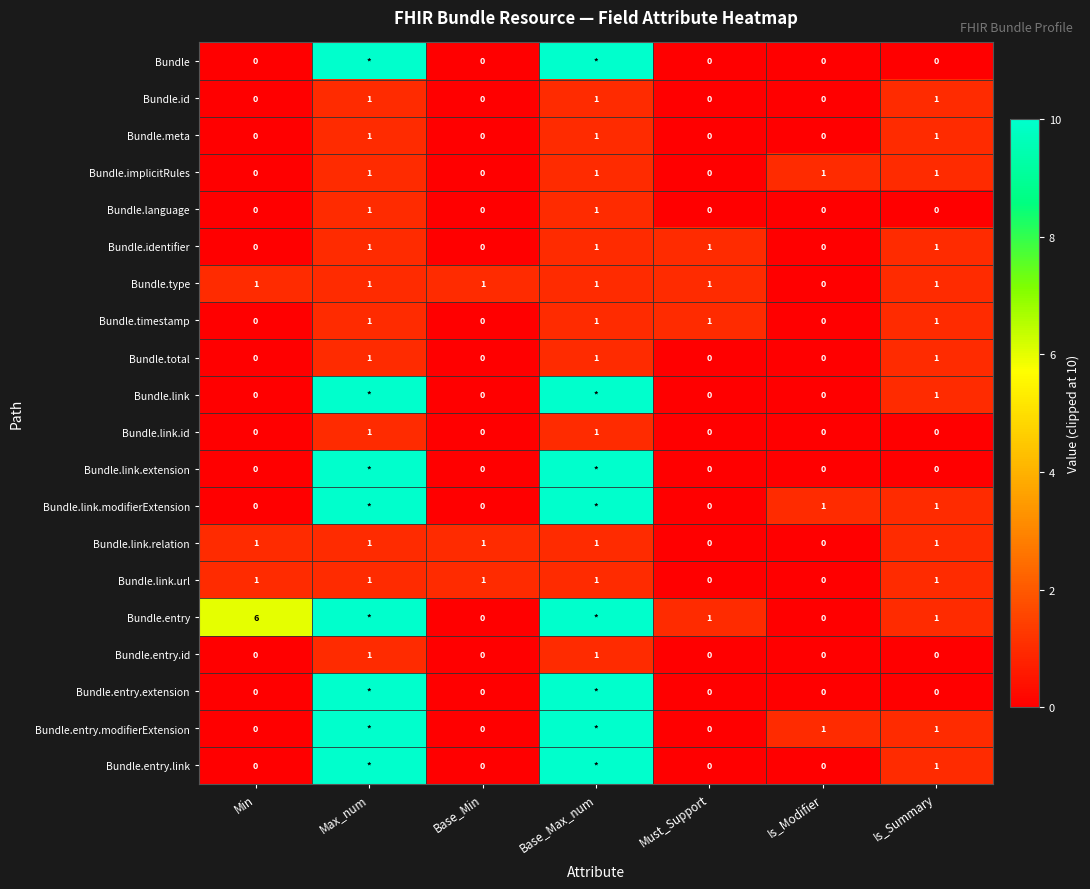

What is the sum of all Bundle.implicitRules values?

4